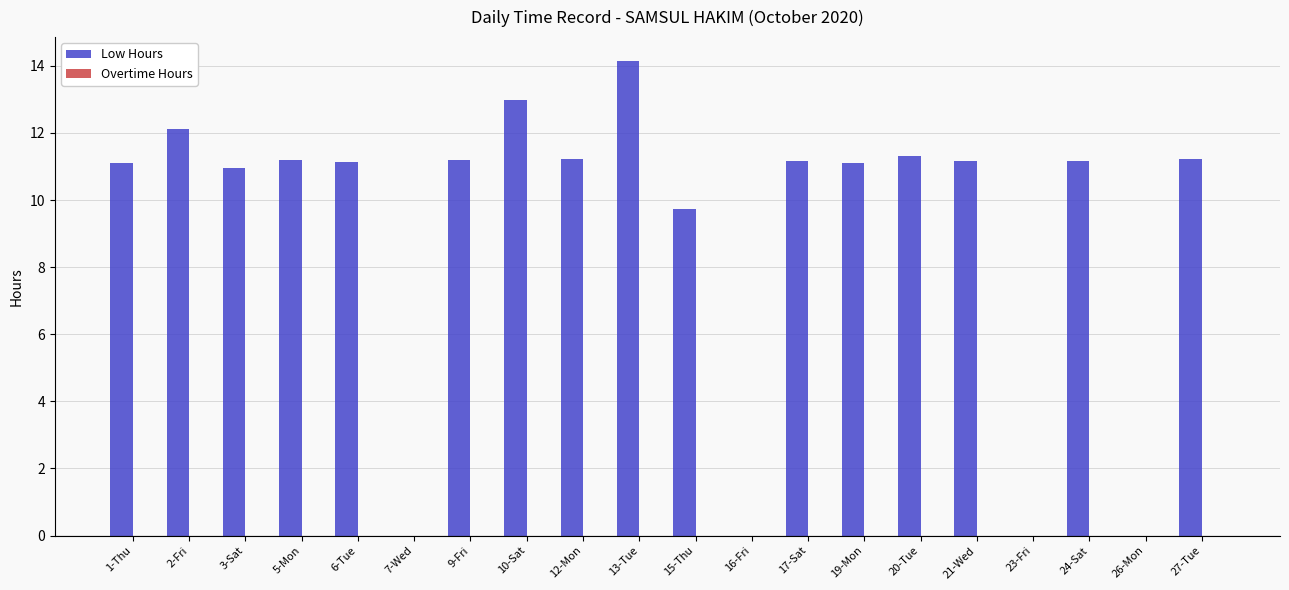

Which category has the highest value across all series?

13-Tue